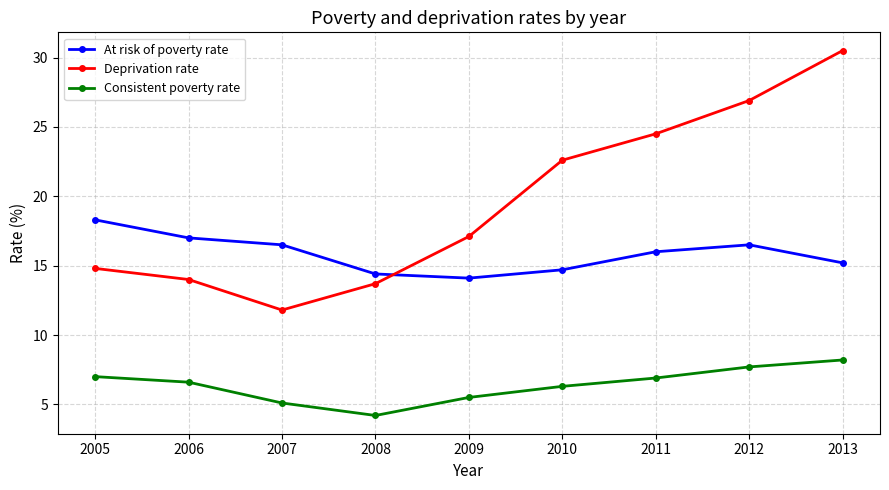

List the series in order of their overall mean, highest first.

Deprivation rate, At risk of poverty rate, Consistent poverty rate